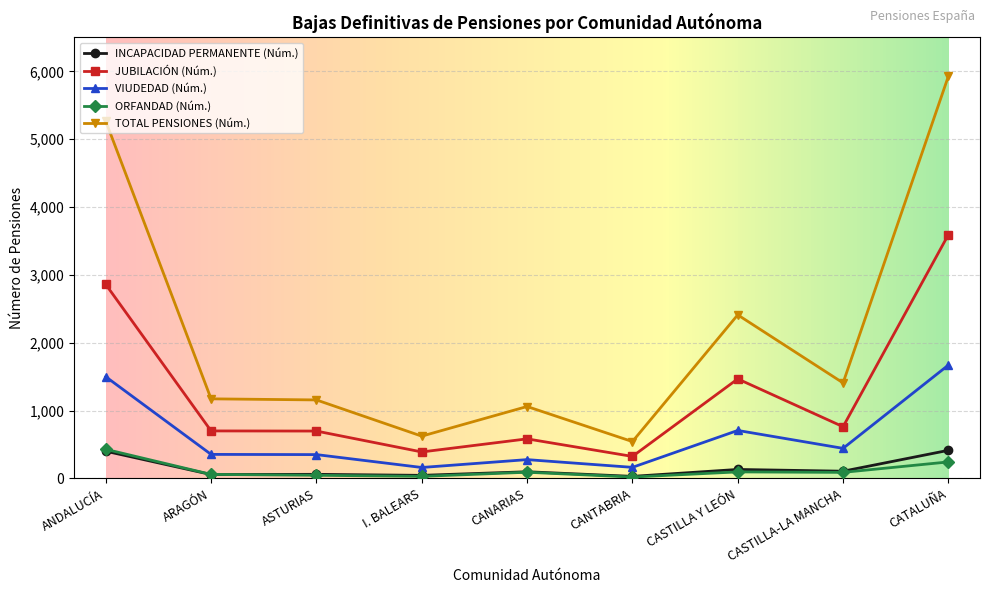

Where is JUBILACIÓN (Núm.) nearest to the value 1958?

CASTILLA Y LEÓN